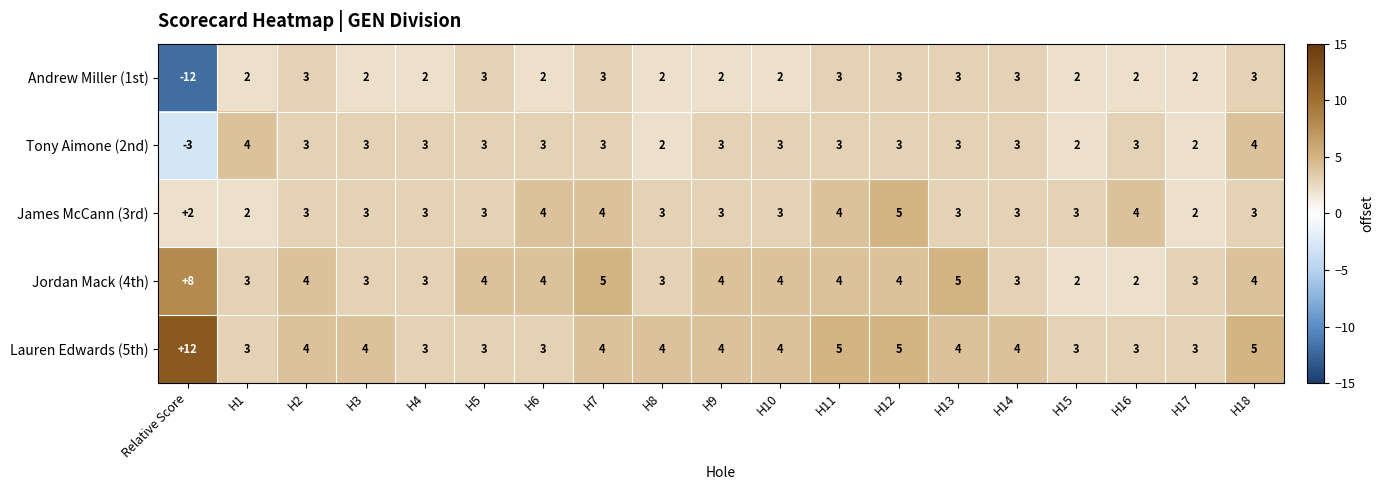

What is the minimum value shown in the chart?

-12